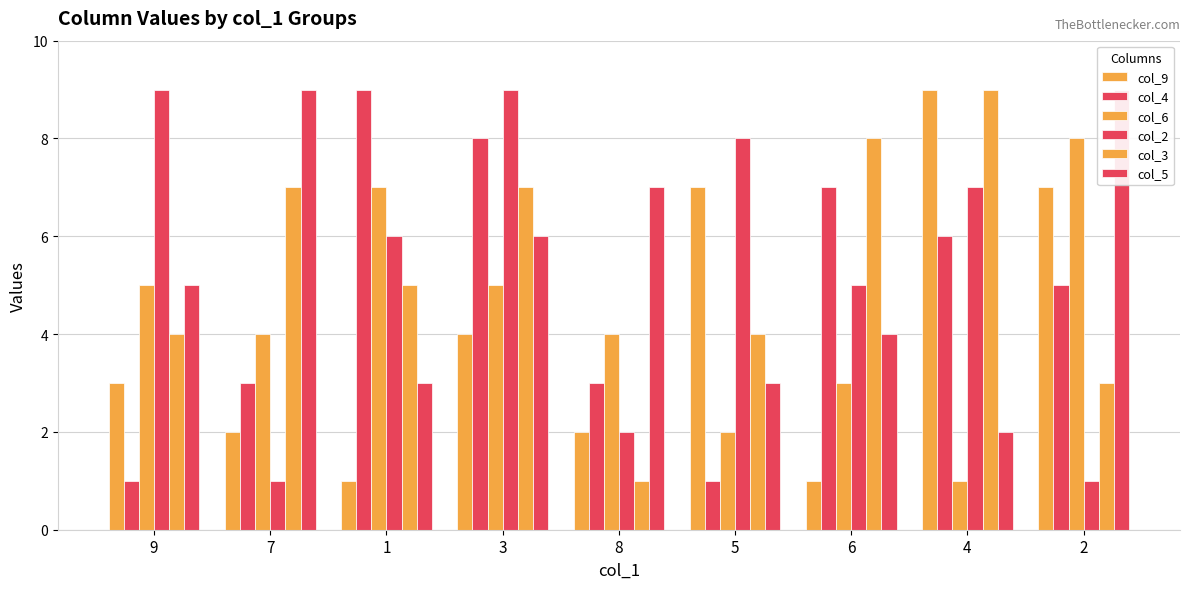

The value of col_6 at 9 is 5. True or false?

True